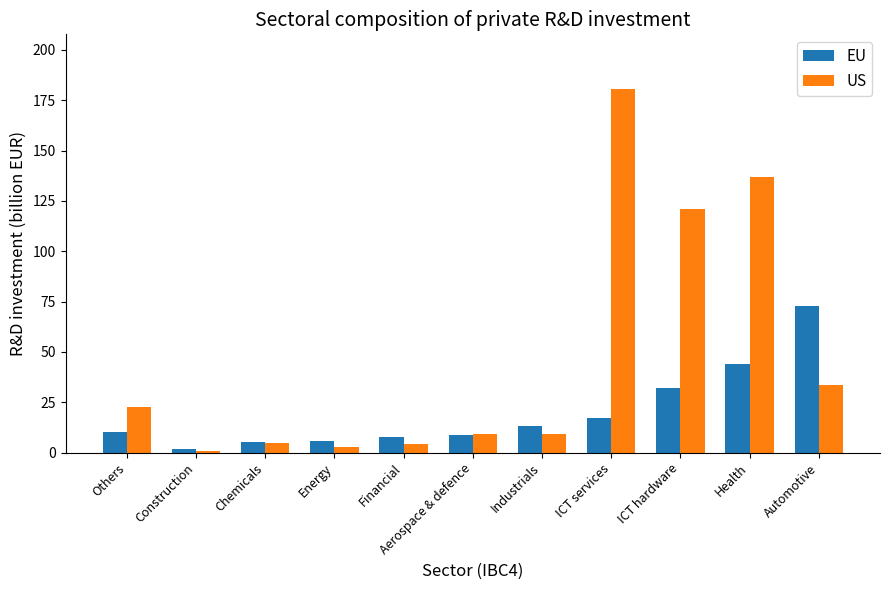

Which series has the largest range (max minus min)?

US